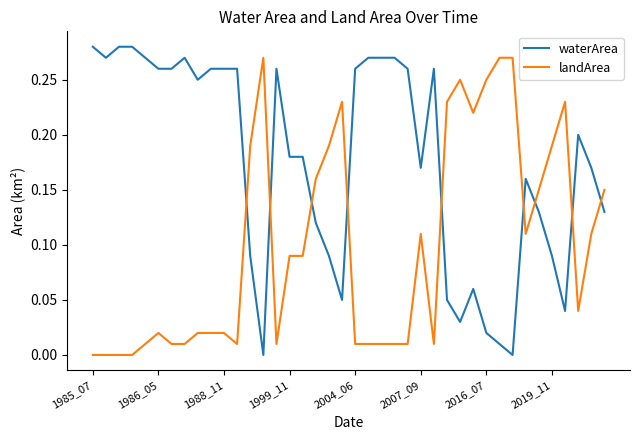

Which series has the largest total across all categories?

waterArea